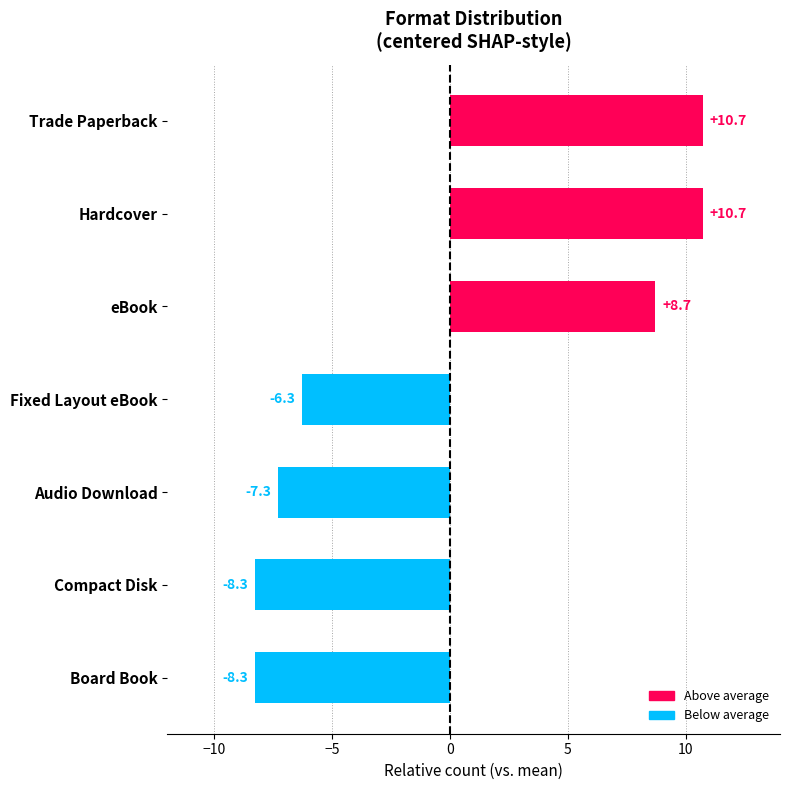

Is it true that the value at Hardcover is 10.7?

True